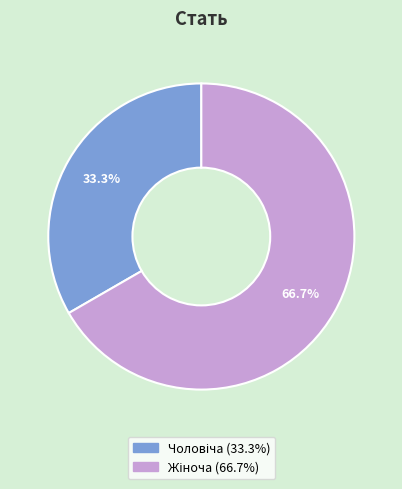

Is there a majority slice in this chart?

Yes